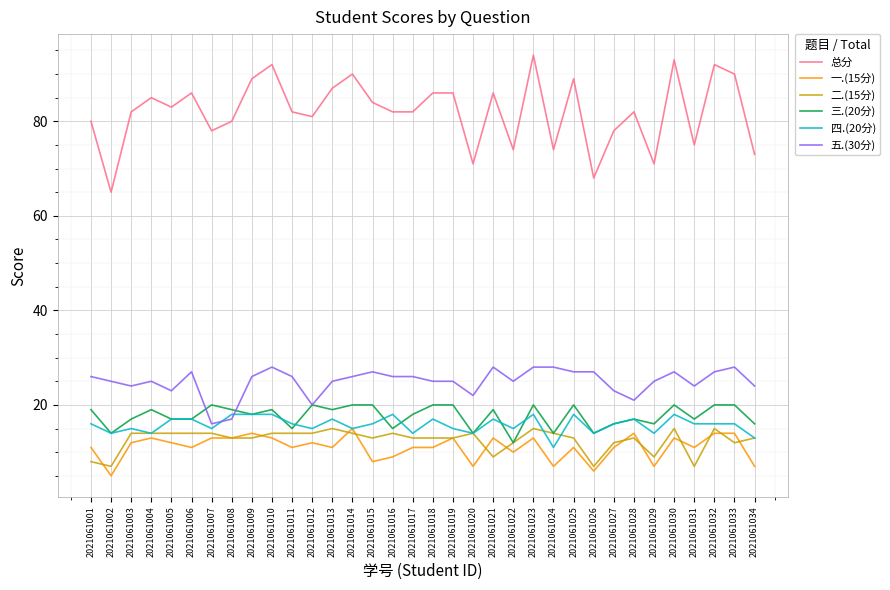

Which category has the lowest value across all series?

2021061002